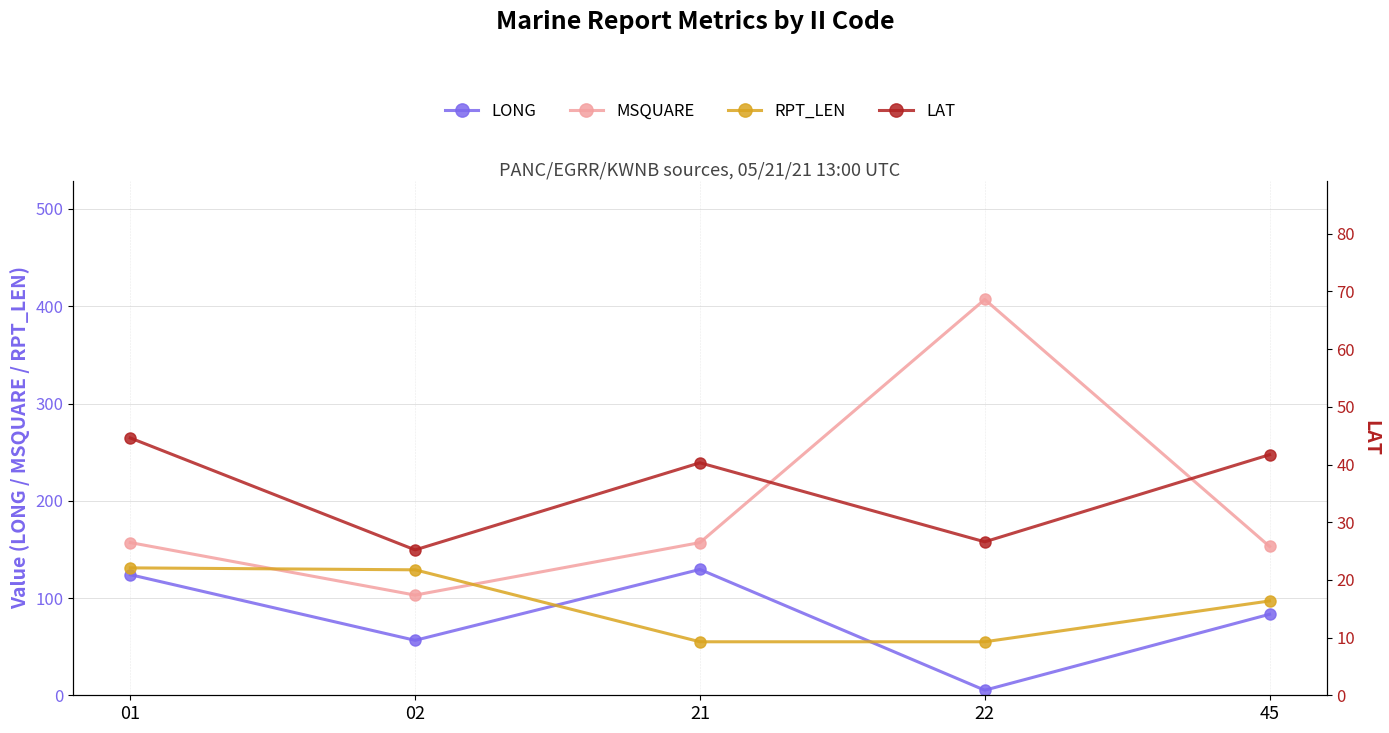

At 02, list the series in order from smallest to largest.

LAT, LONG, MSQUARE, RPT_LEN